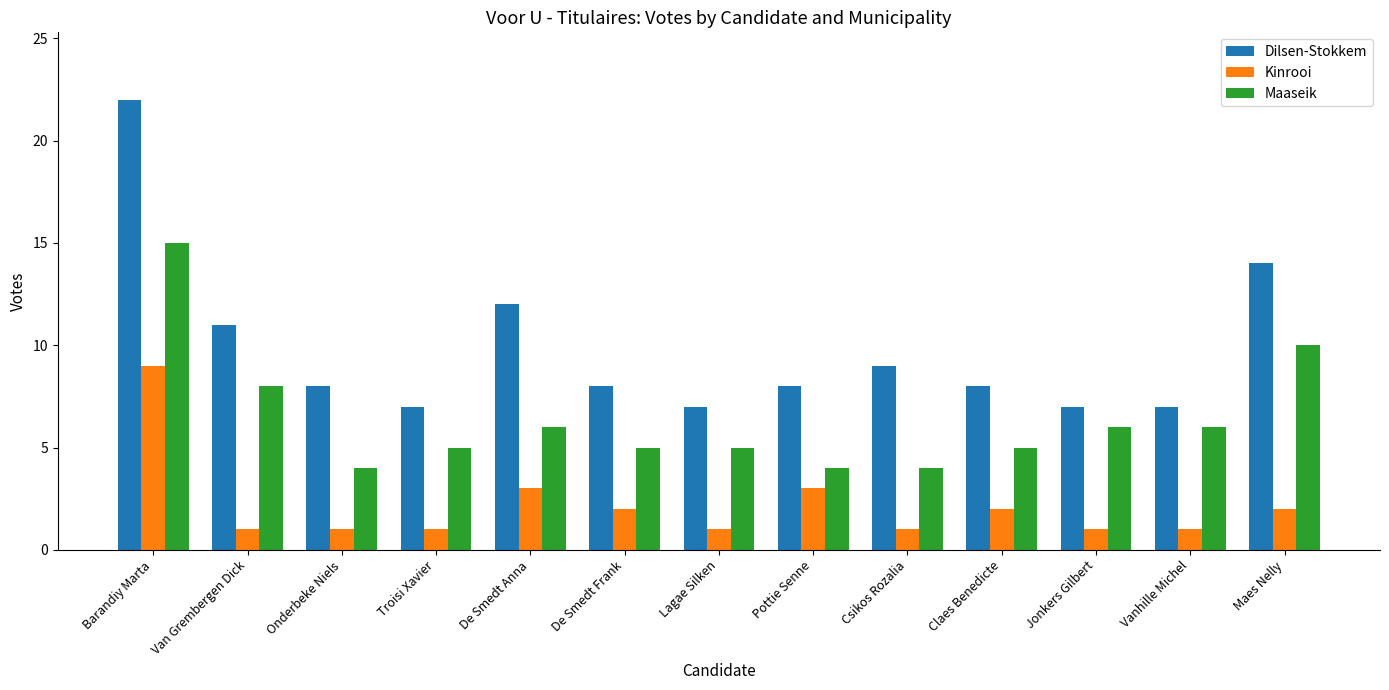

True or false: Maaseik has a value of 2 at Csikos Rozalia.

False